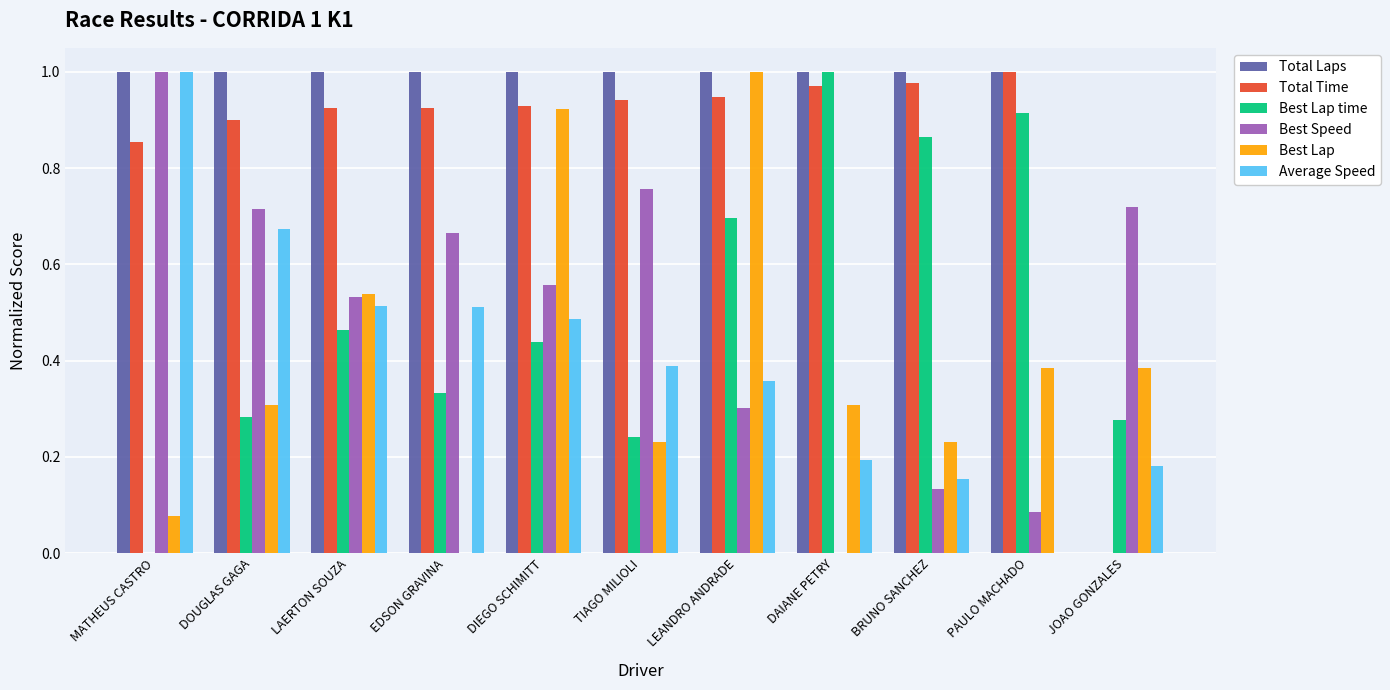

True or false: Total Laps has a value of 0.2 at LEANDRO ANDRADE.

False